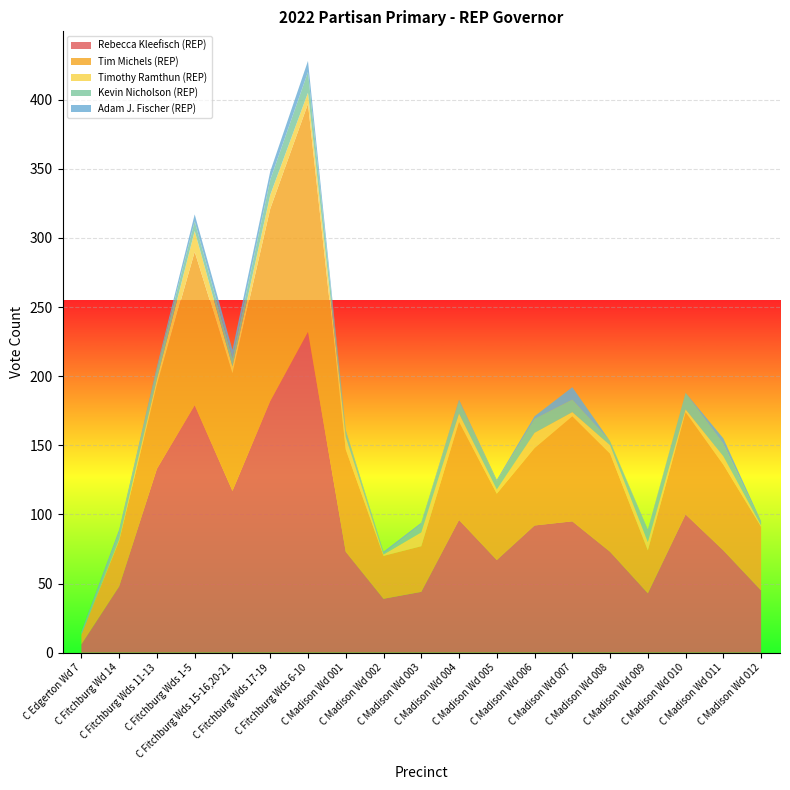

Reading left to right, list all the values displayed in this chart.

Rebecca Kleefisch (REP): C Edgerton Wd 7=6	C Fitchburg Wd 14=48	C Fitchburg Wds 11-13=133	C Fitchburg Wds 1-5=179	C Fitchburg Wds 15-16,20-21=117	C Fitchburg Wds 17-19=182	C Fitchburg Wds 6-10=232	C Madison Wd 001=73	C Madison Wd 002=39	C Madison Wd 003=44	C Madison Wd 004=96	C Madison Wd 005=67	C Madison Wd 006=92	C Madison Wd 007=95	C Madison Wd 008=73	C Madison Wd 009=43	C Madison Wd 010=100	C Madison Wd 011=74	C Madison Wd 012=45
Tim Michels (REP): C Edgerton Wd 7=7	C Fitchburg Wd 14=33	C Fitchburg Wds 11-13=61	C Fitchburg Wds 1-5=111	C Fitchburg Wds 15-16,20-21=85	C Fitchburg Wds 17-19=139	C Fitchburg Wds 6-10=165	C Madison Wd 001=74	C Madison Wd 002=31	C Madison Wd 003=33	C Madison Wd 004=71	C Madison Wd 005=48	C Madison Wd 006=56	C Madison Wd 007=76	C Madison Wd 008=71	C Madison Wd 009=31	C Madison Wd 010=74	C Madison Wd 011=62	C Madison Wd 012=46
Timothy Ramthun (REP): C Edgerton Wd 7=0	C Fitchburg Wd 14=1	C Fitchburg Wds 11-13=4	C Fitchburg Wds 1-5=15	C Fitchburg Wds 15-16,20-21=5	C Fitchburg Wds 17-19=10	C Fitchburg Wds 6-10=8	C Madison Wd 001=9	C Madison Wd 002=1	C Madison Wd 003=10	C Madison Wd 004=6	C Madison Wd 005=3	C Madison Wd 006=11	C Madison Wd 007=3	C Madison Wd 008=6	C Madison Wd 009=6	C Madison Wd 010=2	C Madison Wd 011=6	C Madison Wd 012=1
Kevin Nicholson (REP): C Edgerton Wd 7=1	C Fitchburg Wd 14=5	C Fitchburg Wds 11-13=7	C Fitchburg Wds 1-5=7	C Fitchburg Wds 15-16,20-21=6	C Fitchburg Wds 17-19=11	C Fitchburg Wds 6-10=15	C Madison Wd 001=4	C Madison Wd 002=1	C Madison Wd 003=6	C Madison Wd 004=9	C Madison Wd 005=6	C Madison Wd 006=10	C Madison Wd 007=9	C Madison Wd 008=3	C Madison Wd 009=8	C Madison Wd 010=12	C Madison Wd 011=9	C Madison Wd 012=2
Adam J. Fischer (REP): C Edgerton Wd 7=1	C Fitchburg Wd 14=2	C Fitchburg Wds 11-13=2	C Fitchburg Wds 1-5=5	C Fitchburg Wds 15-16,20-21=6	C Fitchburg Wds 17-19=6	C Fitchburg Wds 6-10=8	C Madison Wd 001=1	C Madison Wd 002=1	C Madison Wd 003=1	C Madison Wd 004=1	C Madison Wd 005=1	C Madison Wd 006=2	C Madison Wd 007=9	C Madison Wd 008=0	C Madison Wd 009=1	C Madison Wd 010=0	C Madison Wd 011=4	C Madison Wd 012=1